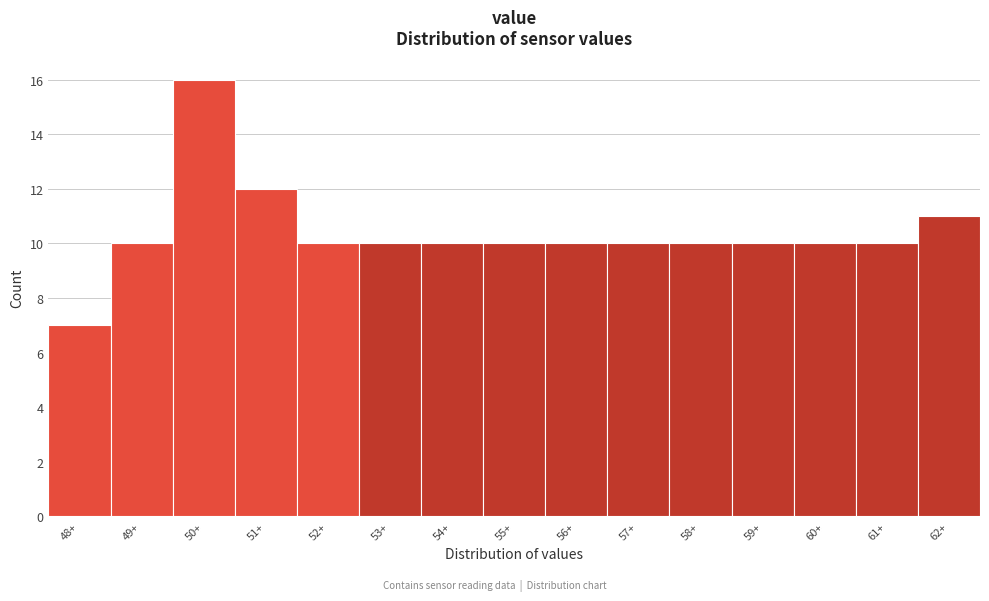

Reading left to right, what are all the values shown in this chart?

7	10	16	12	10	10	10	10	10	10	10	10	10	10	11